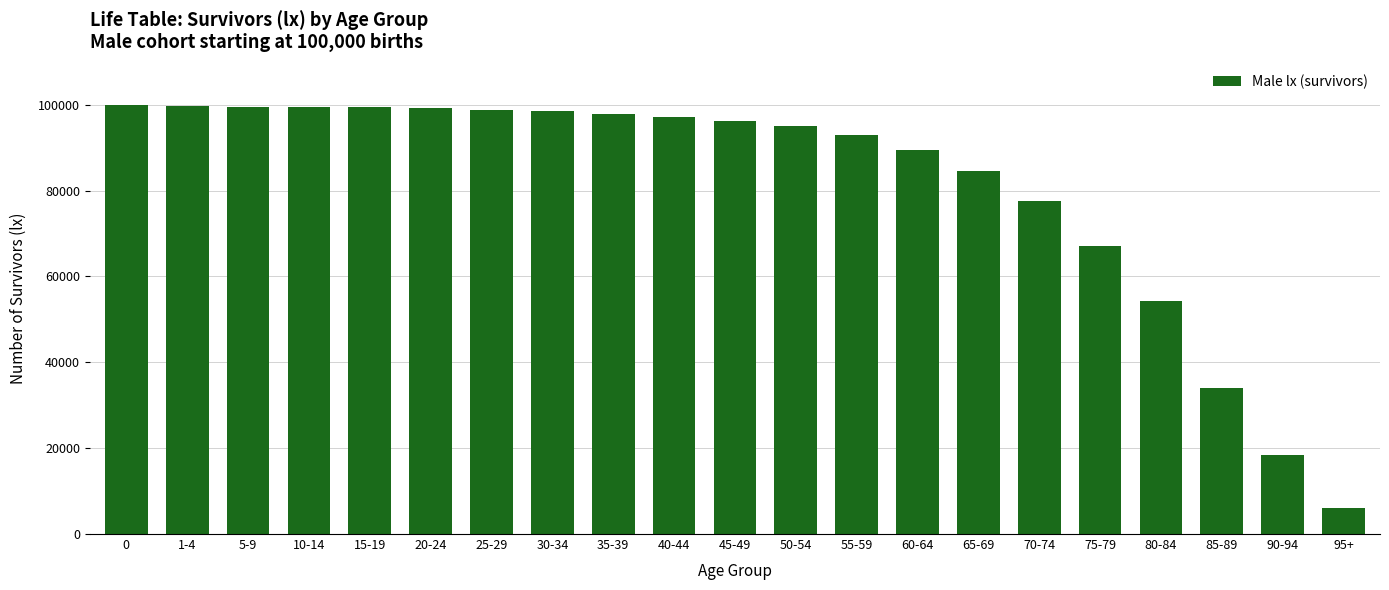

The chart shows a value of 144735 at 15-19. True or false?

False